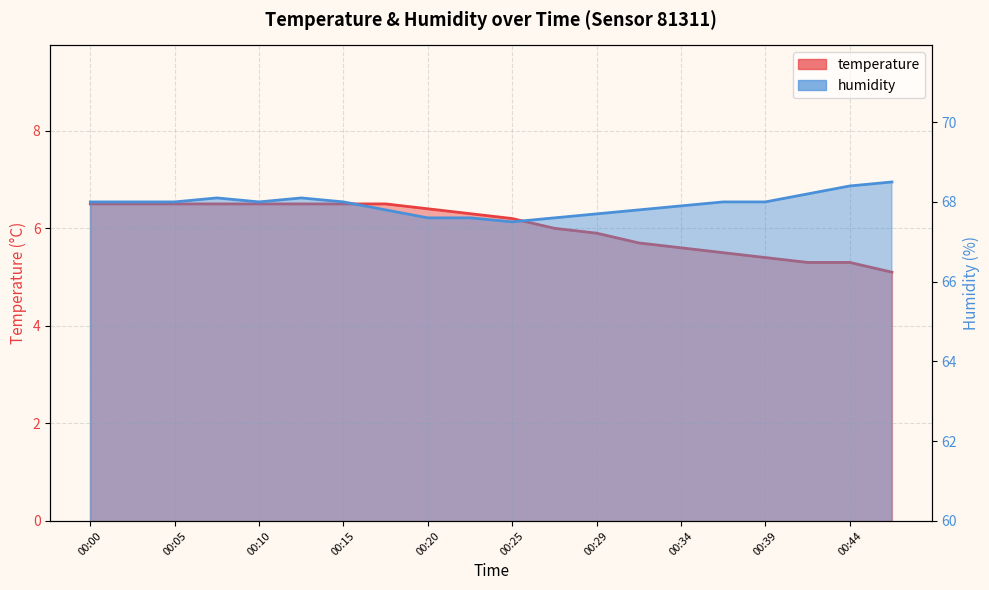

At how many categories does at least one series exceed 10?

20